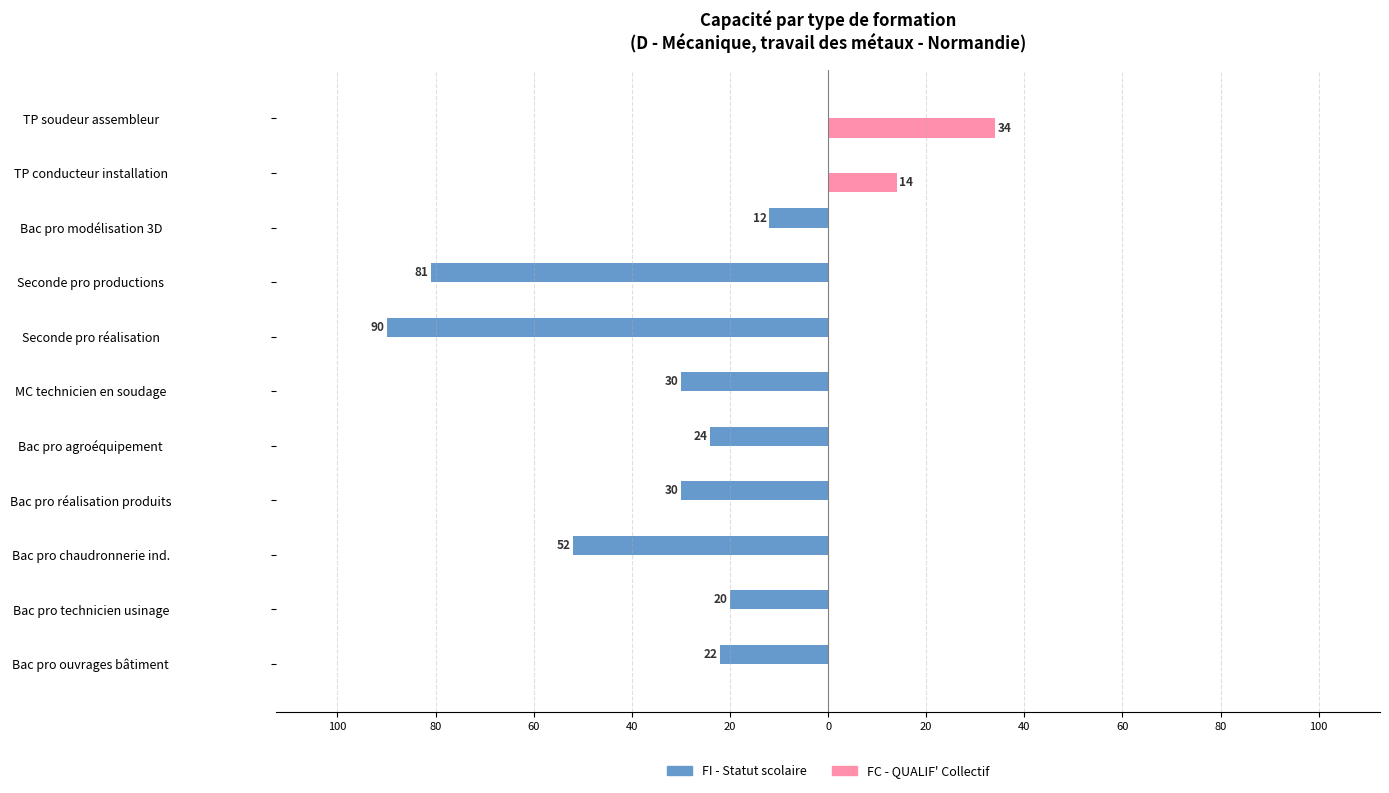

What are all the series names shown in the legend?

FI - Statut scolaire, FC - QUALIF' Collectif